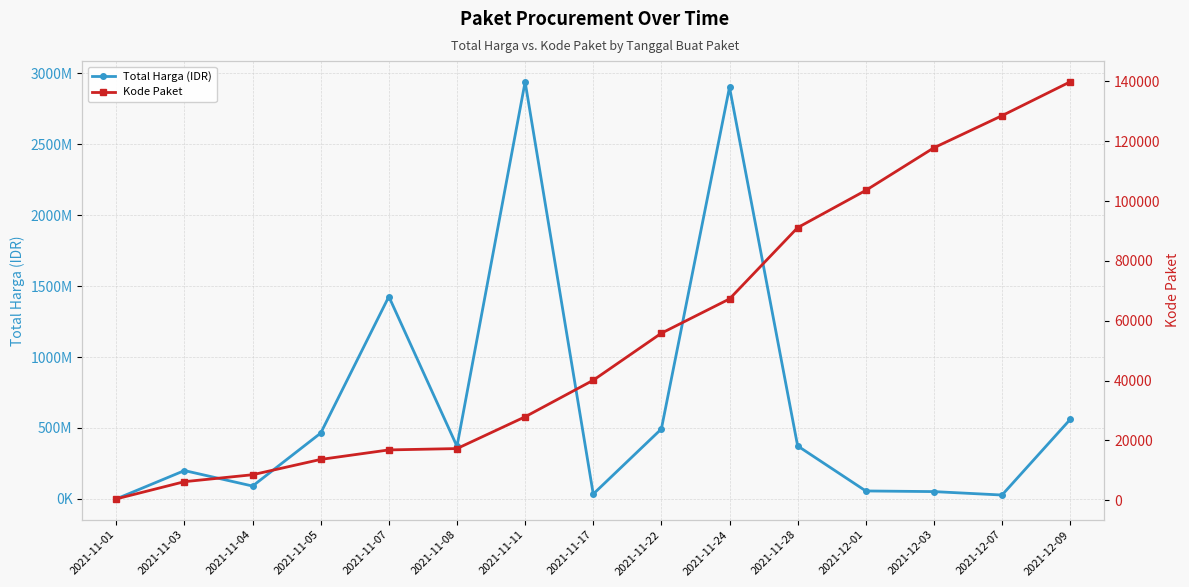

What is the sum of the Kode Paket values at 2021-11-24 and 2021-12-07?

195795